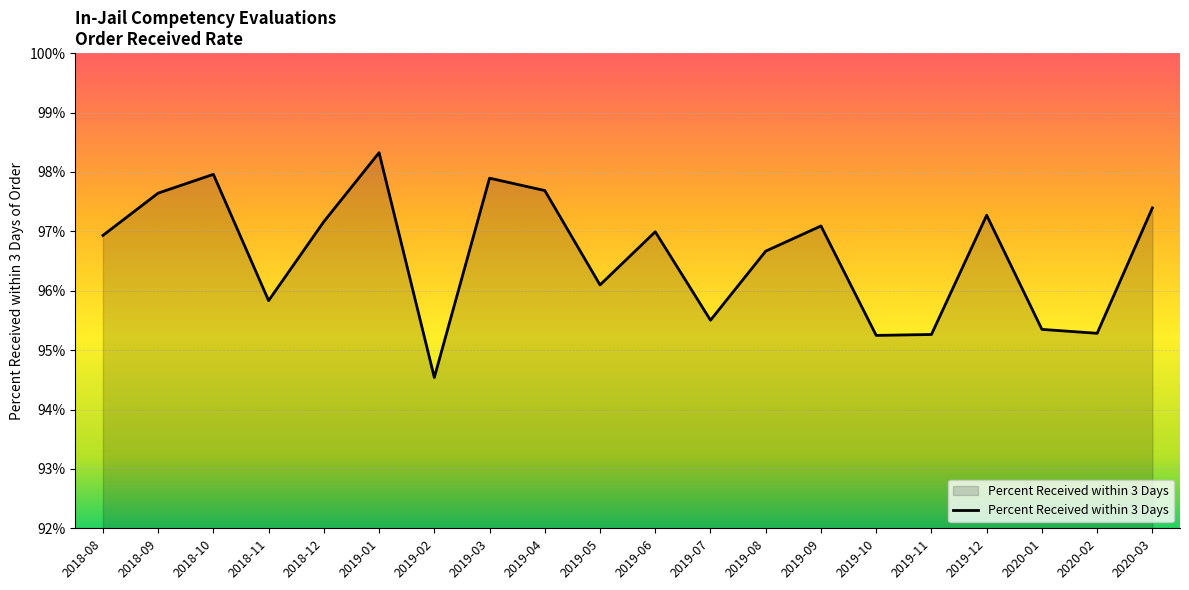

At which label is the value closest to 0?

2019-02